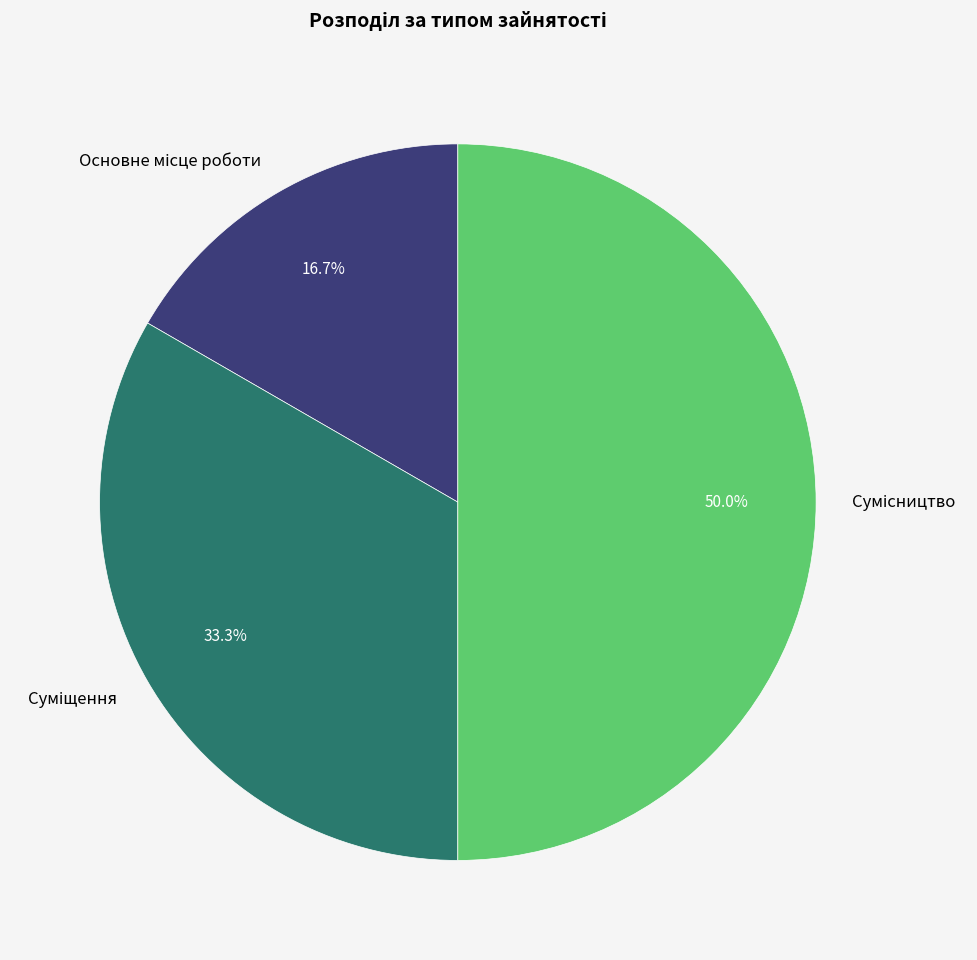

How many segments does this pie chart have?

3